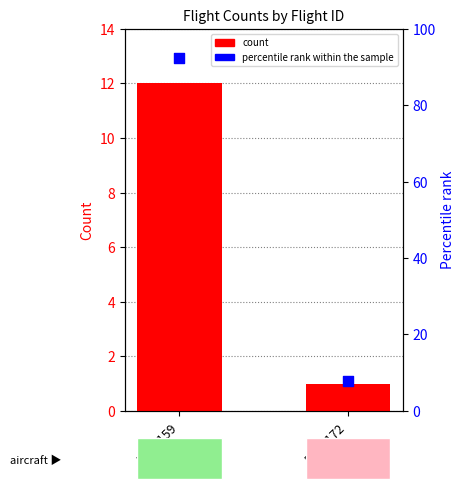

Which series has the largest total across all categories?

percentile rank within the sample